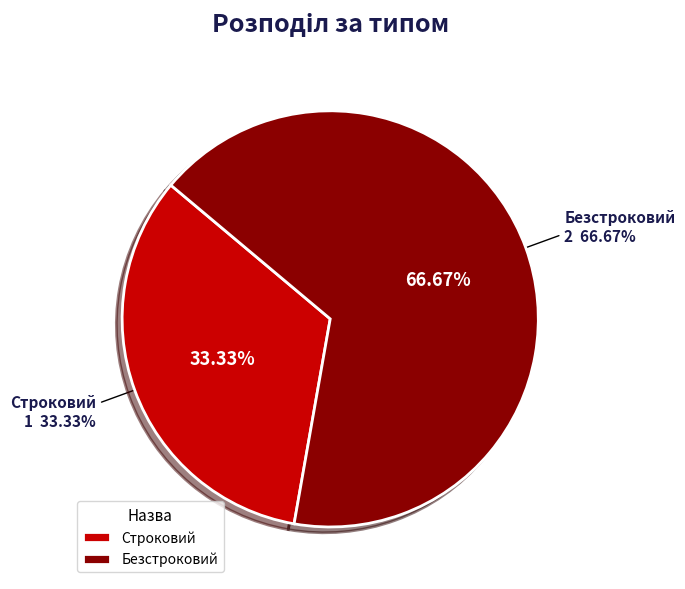

Is it true that Строковий is 25% of the pie?

False